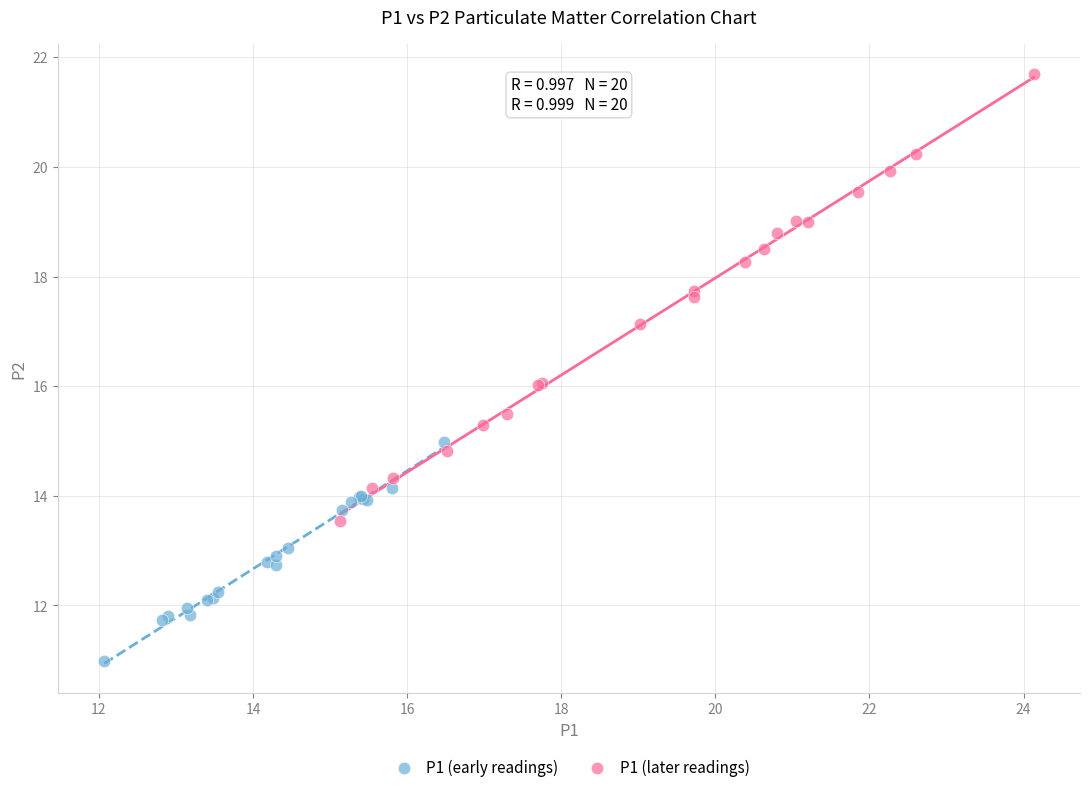

Which series contains the lowest Y value?

P1 (early readings)